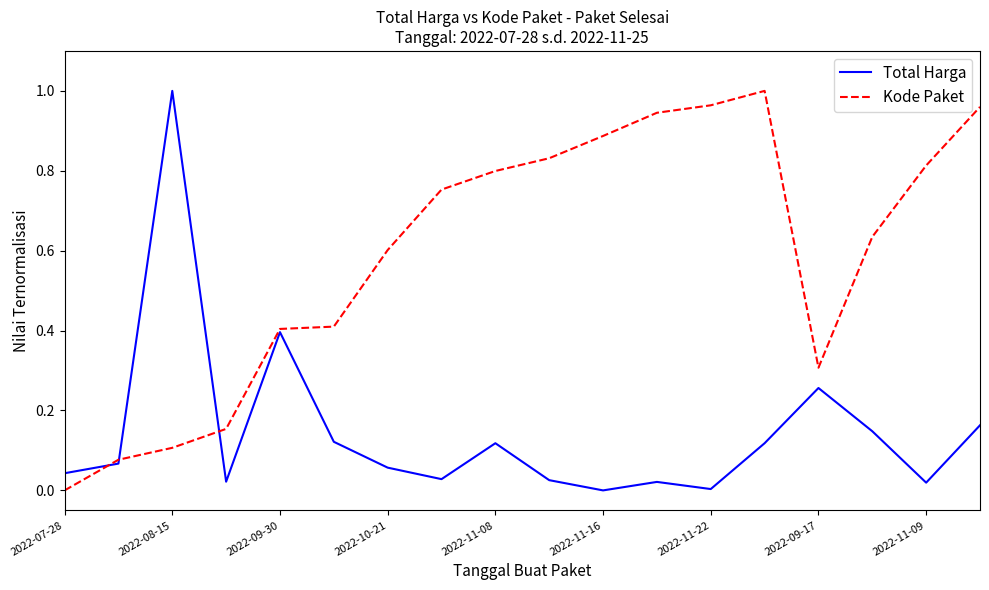

Which series has the largest total across all categories?

Kode Paket